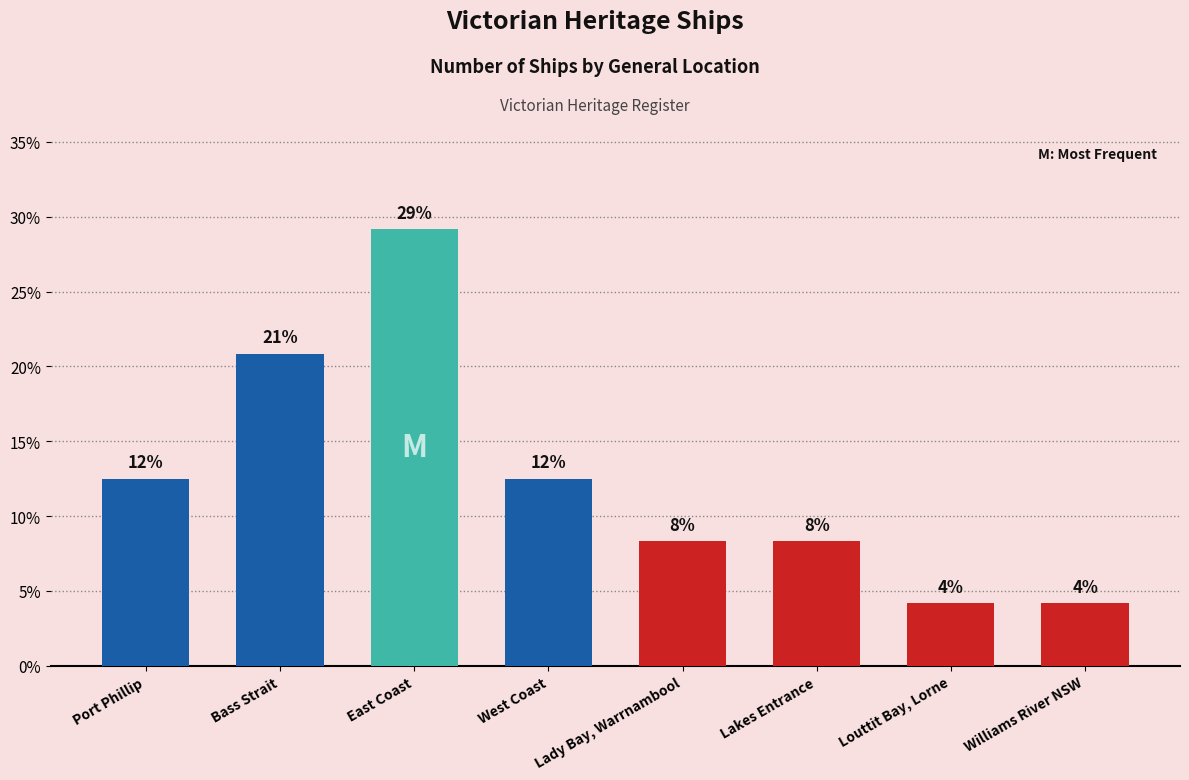

What is the difference between the maximum and minimum values?

25.0